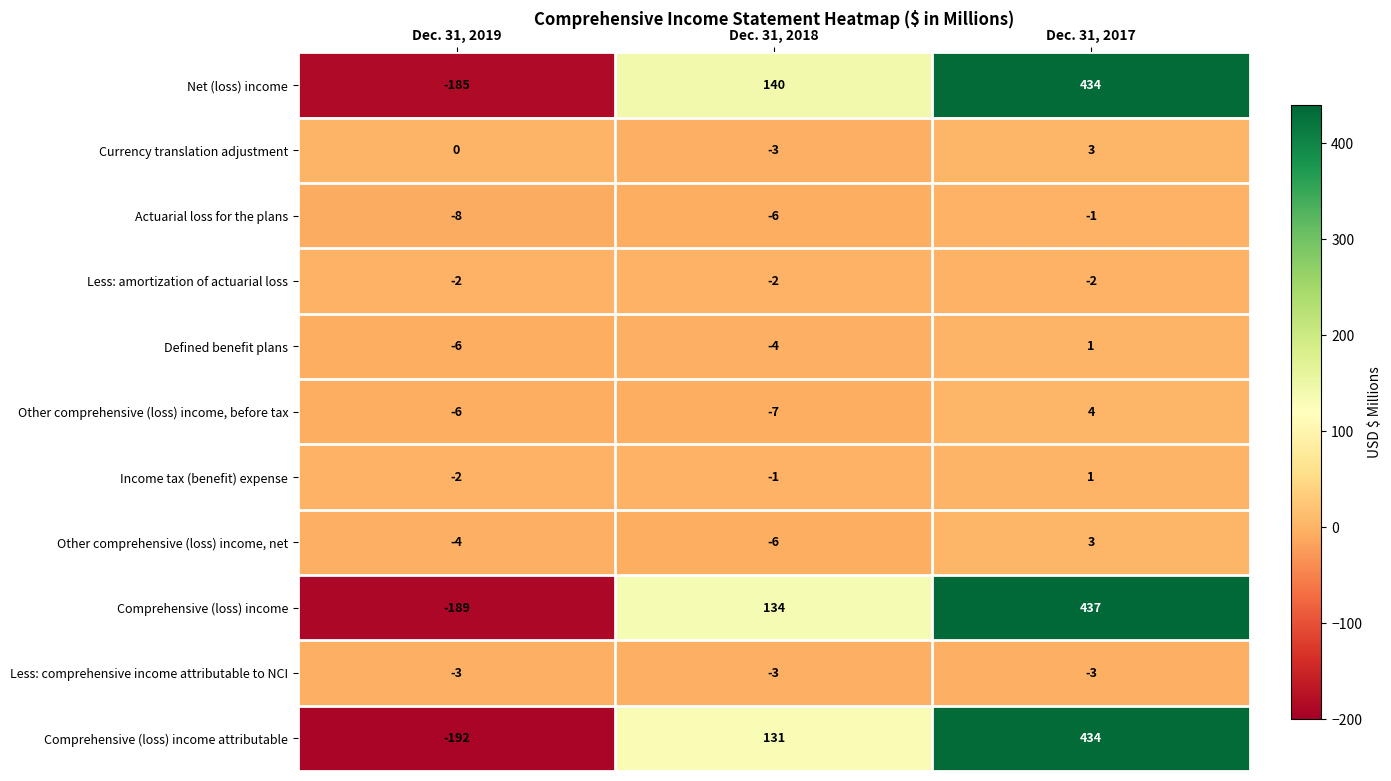

What is the total value across all series at Dec. 31, 2019?

-597